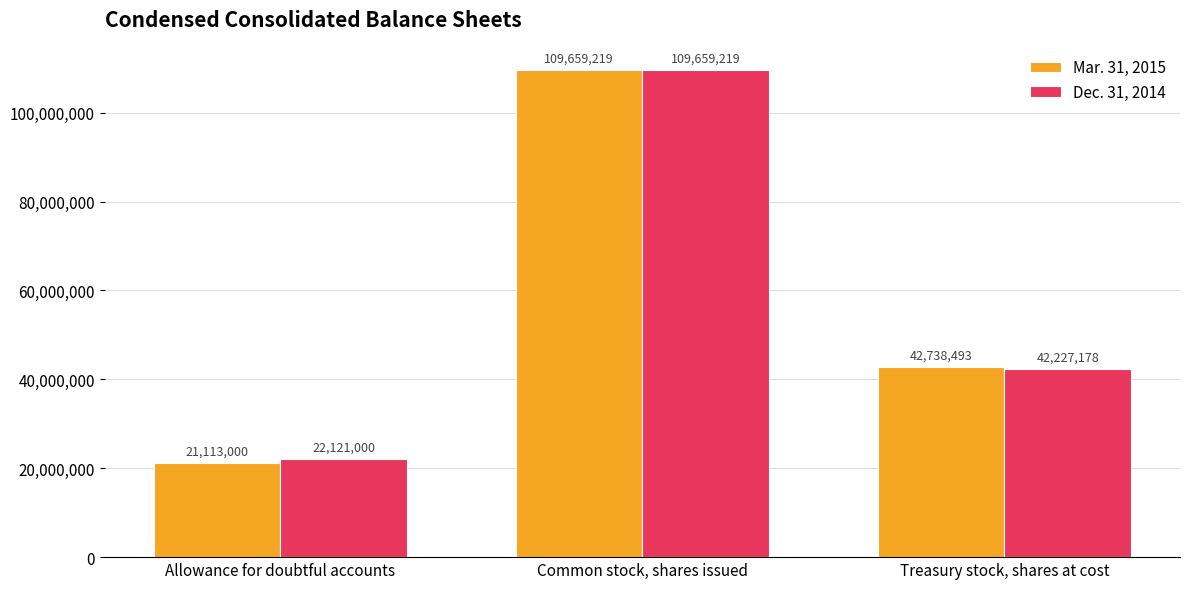

What is the difference between the maximum and minimum values in the Mar. 31, 2015 series?

88546219